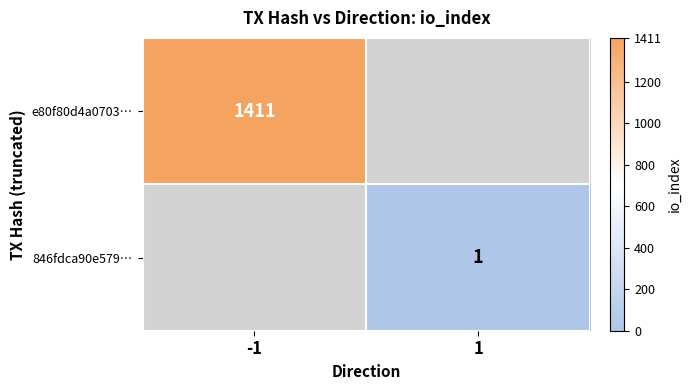

Is the value of 846fdca90e579… at 1 greater than the value of e80f80d4a0703… at -1?

No